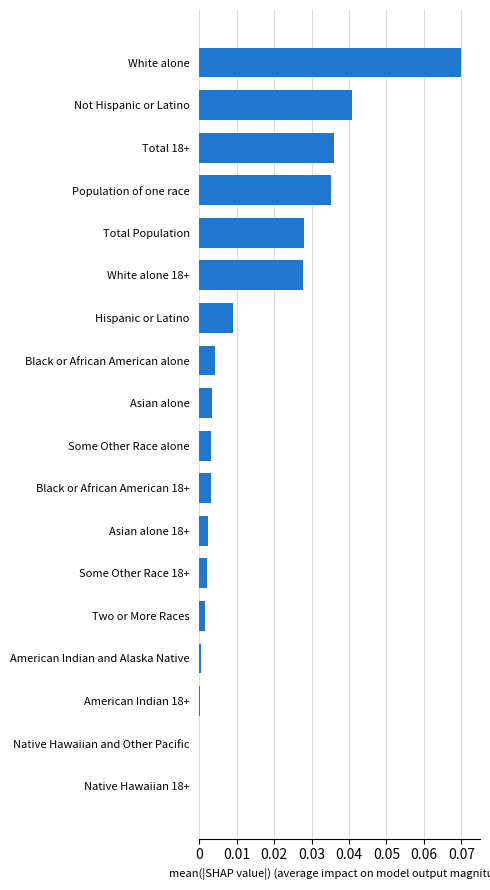

What is the sum of all values?

0.3